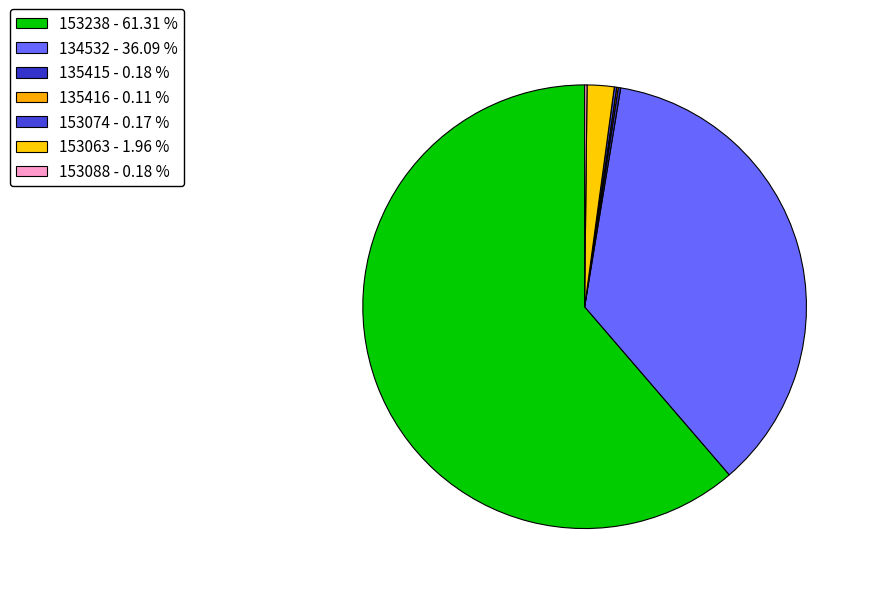

Approximately how many times larger is the value at 153063 compared to 153074?

11.2